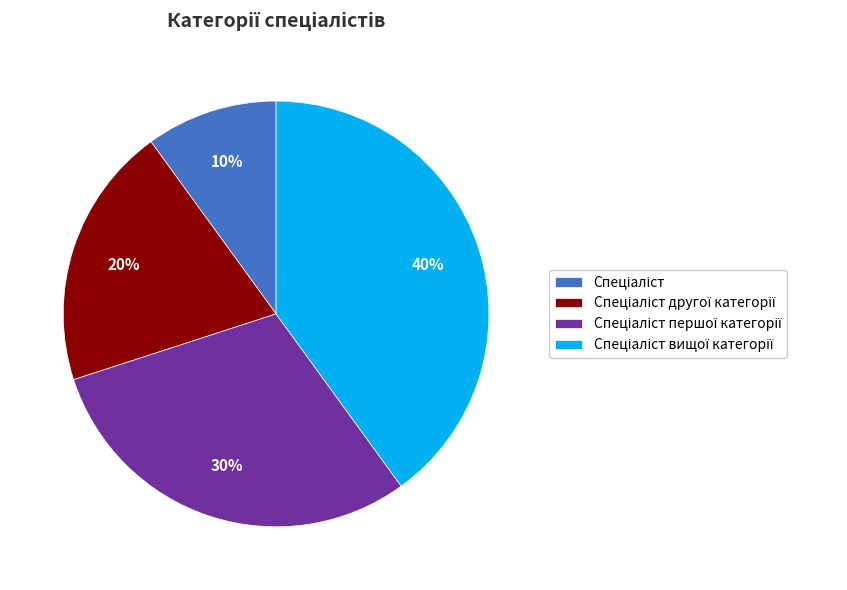

To the nearest percent, what is the difference between the largest and smallest slice percentages?

30%